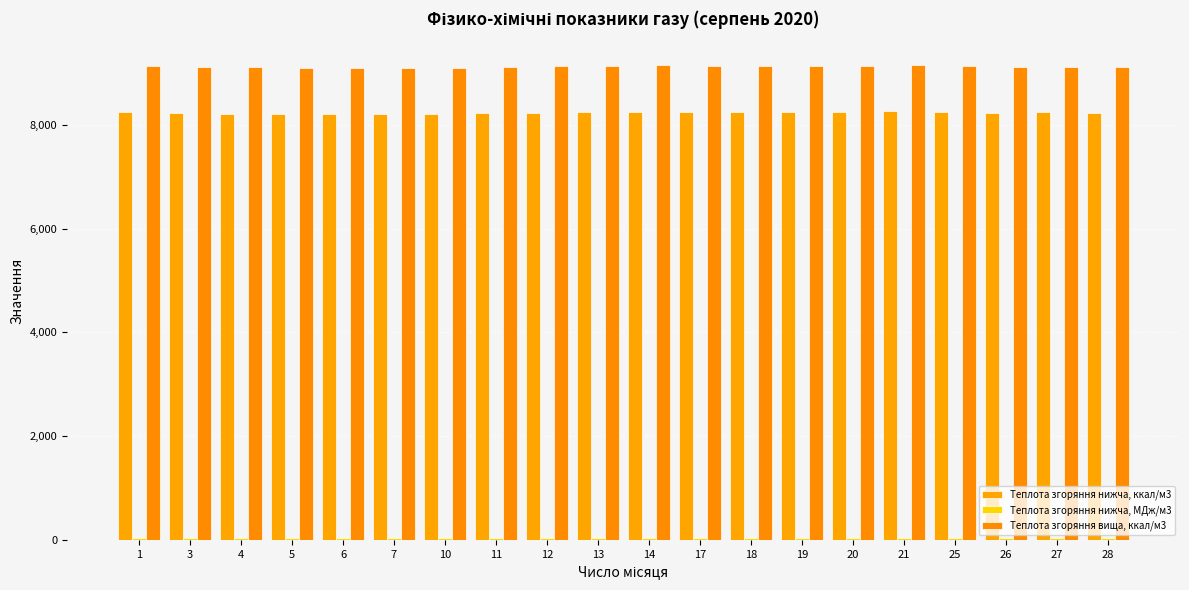

What is the difference between the maximum and second lowest values in the Теплота згоряння нижча, ккал/м3 series?

52.8